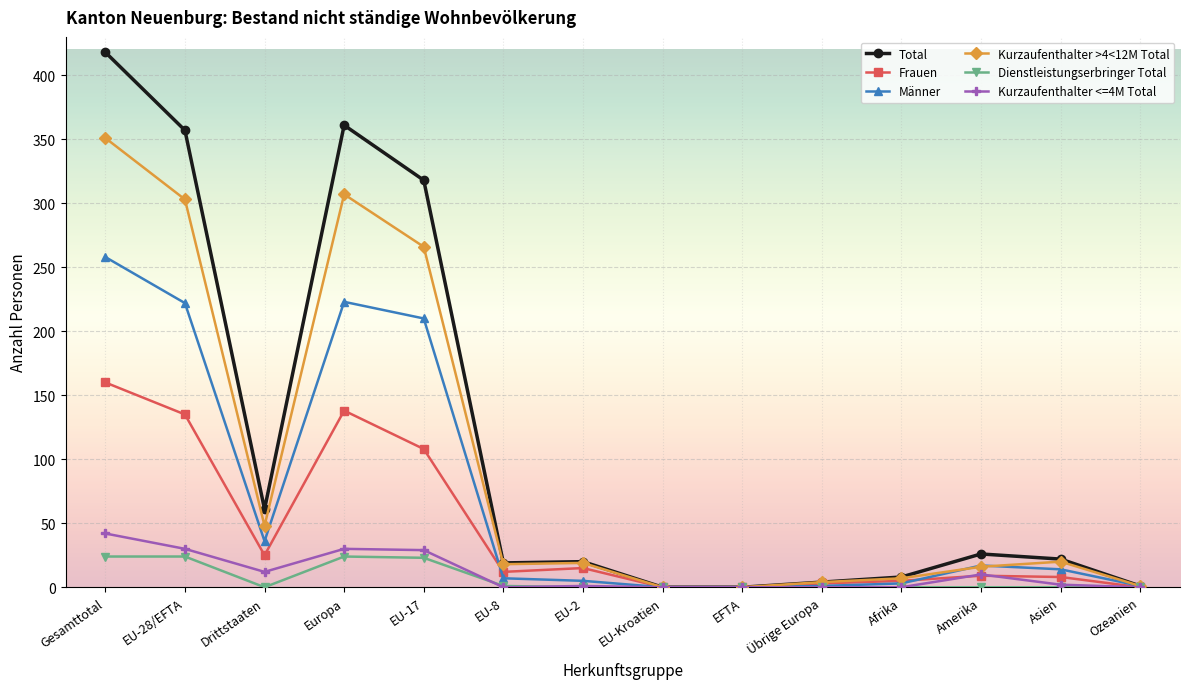

How many lines are shown in the chart?

6